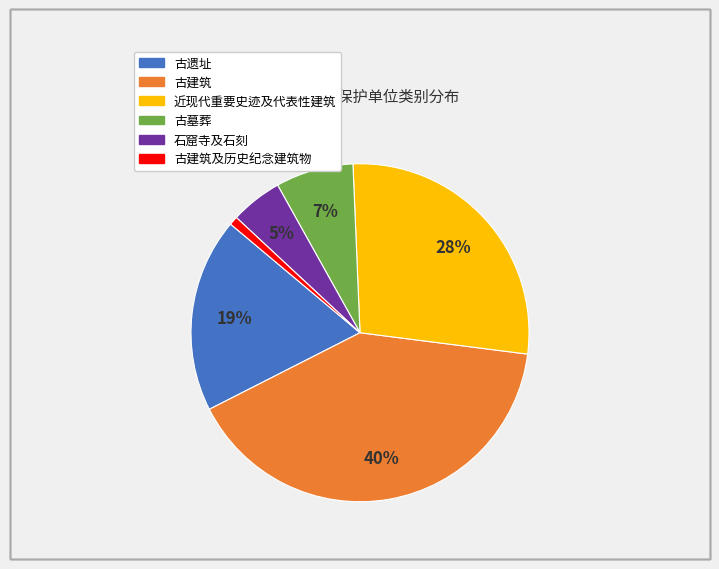

To the nearest percent, what is the average slice percentage?

17%